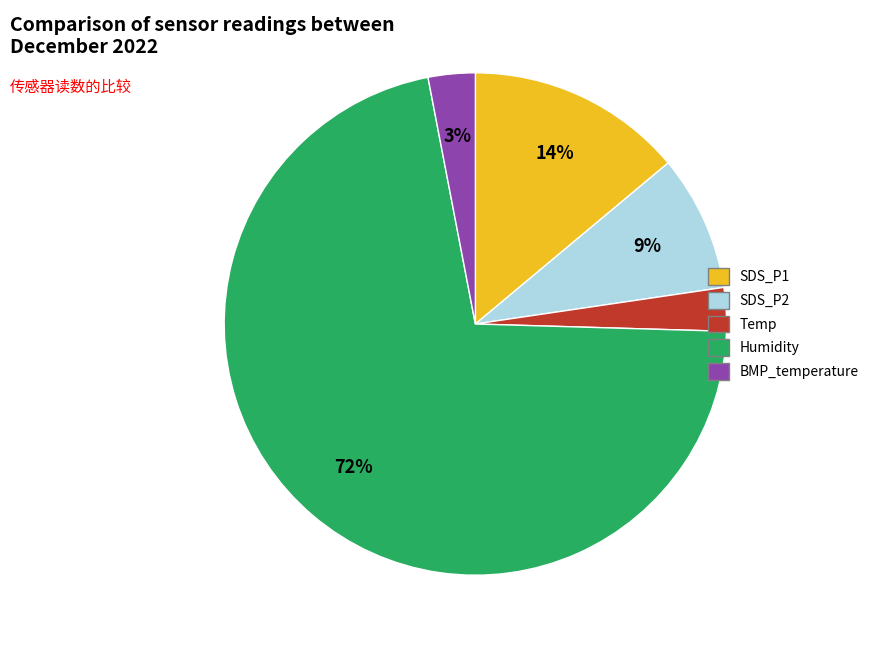

Is there any slice that represents more than half of the pie?

Yes